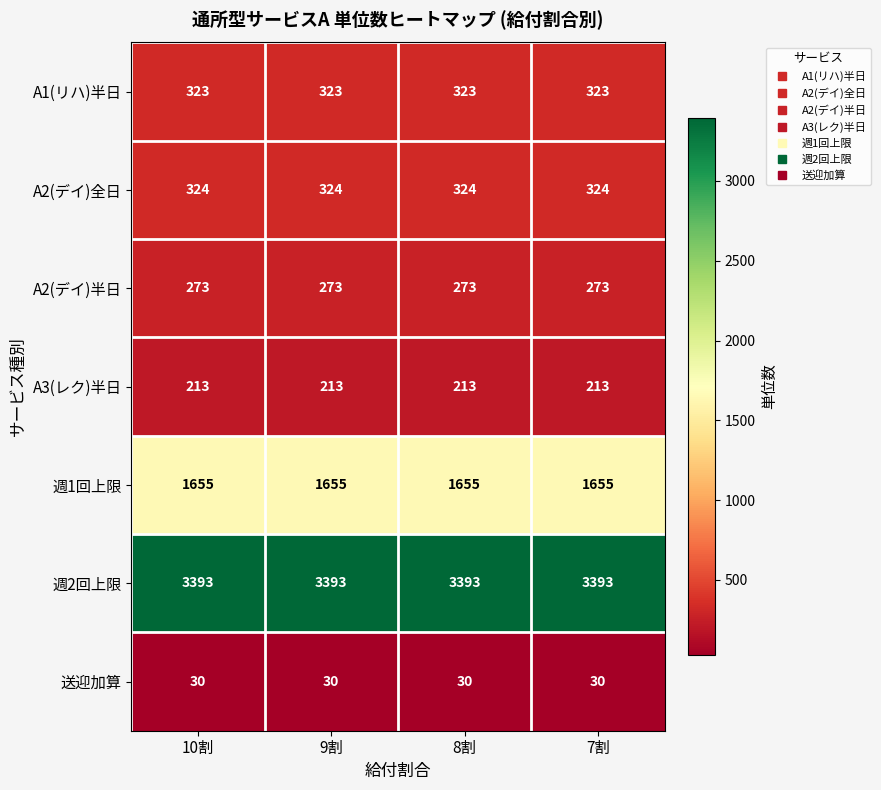

True or false: A3(レク)半日 has a value of 213 at 8割.

True